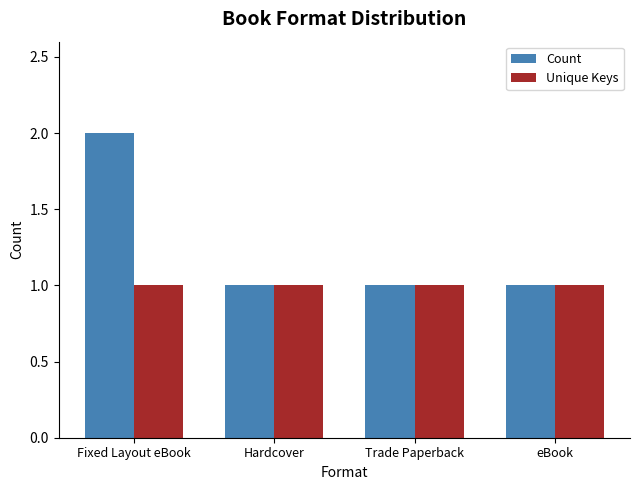

Which series has the widest spread of values?

Count